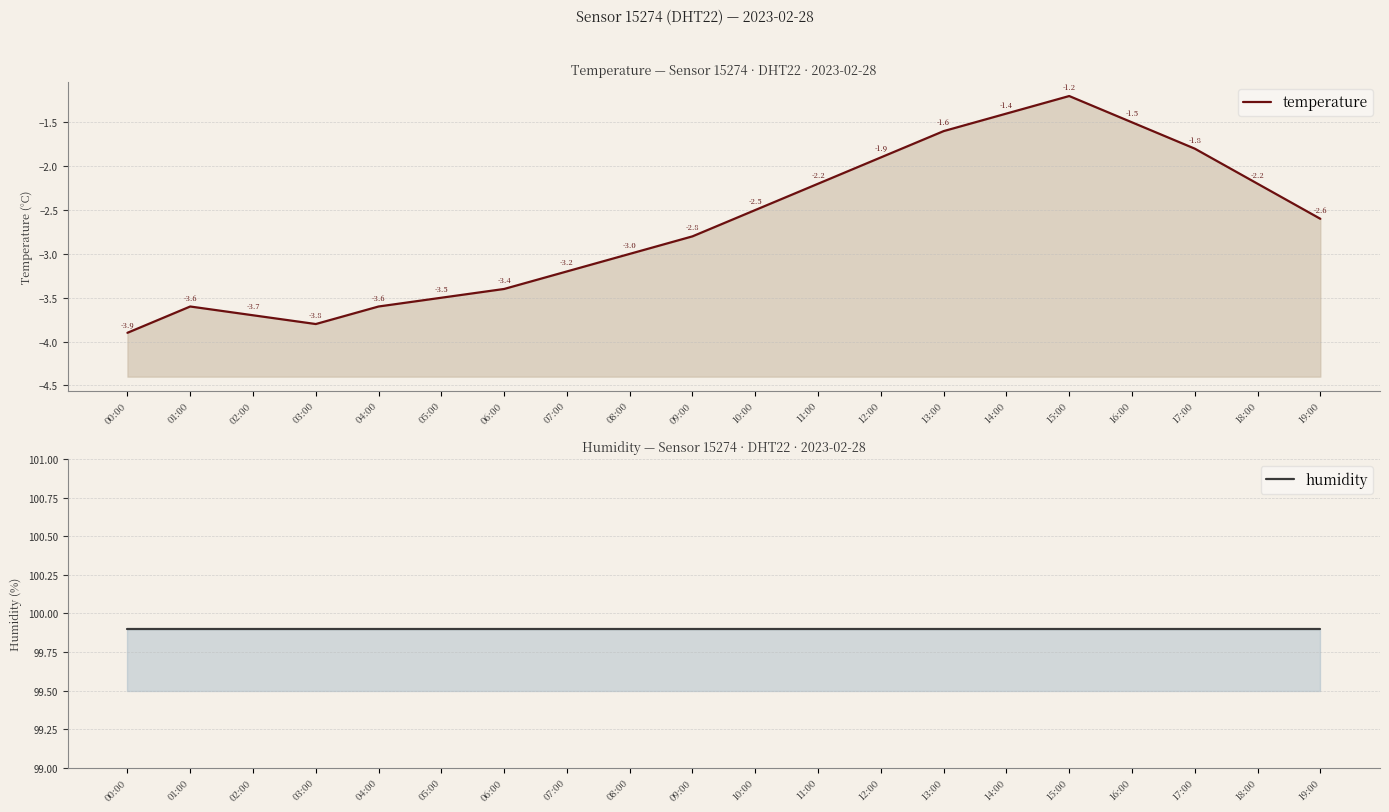

What is the average value of the humidity series?

99.9